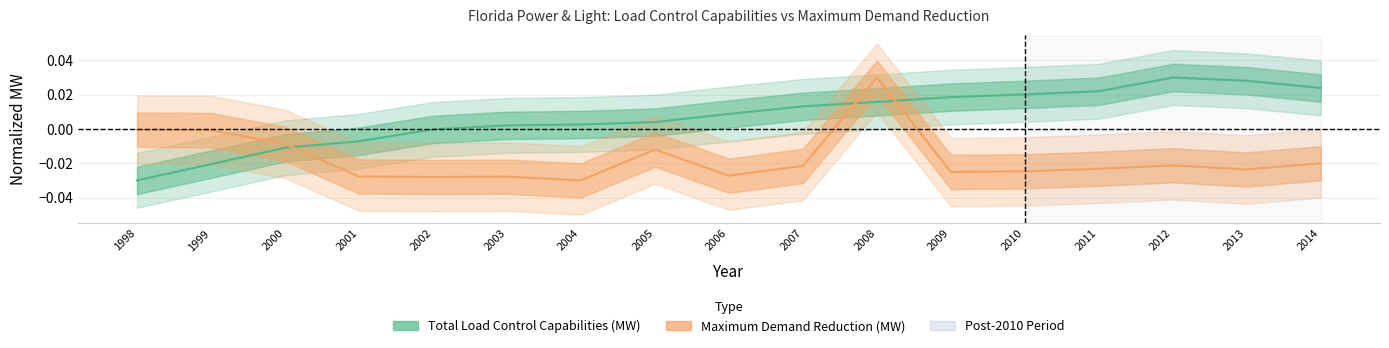

Which series changed the most between 2007 and 2010?

Total Load Control Capabilities (MW)